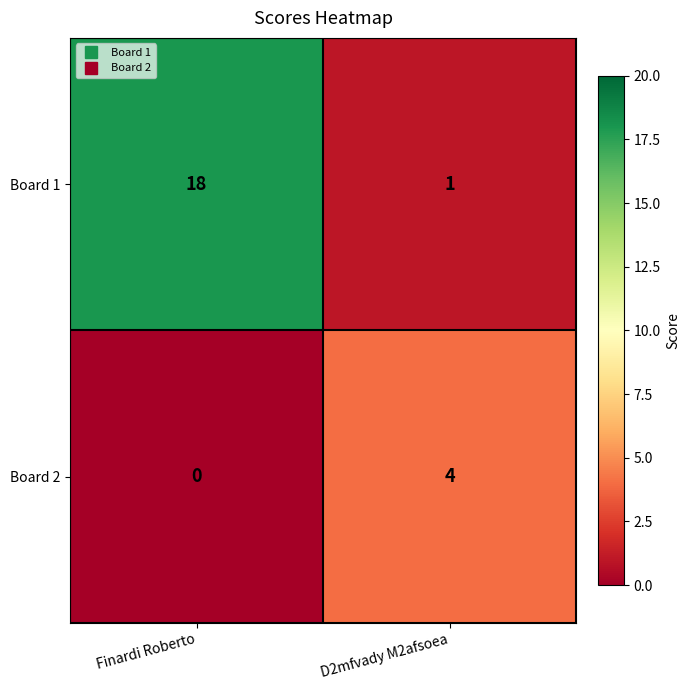

Reading left to right, extract all data points from this chart.

Board 1: 18	1
Board 2: 0	4